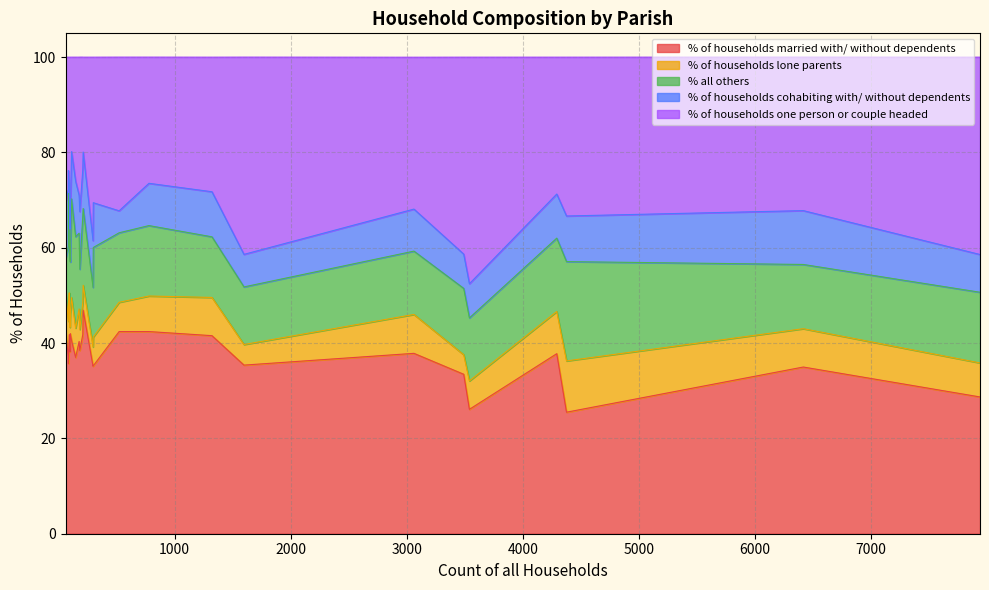

What is the maximum value for % of households married with/ without dependents?

46.9